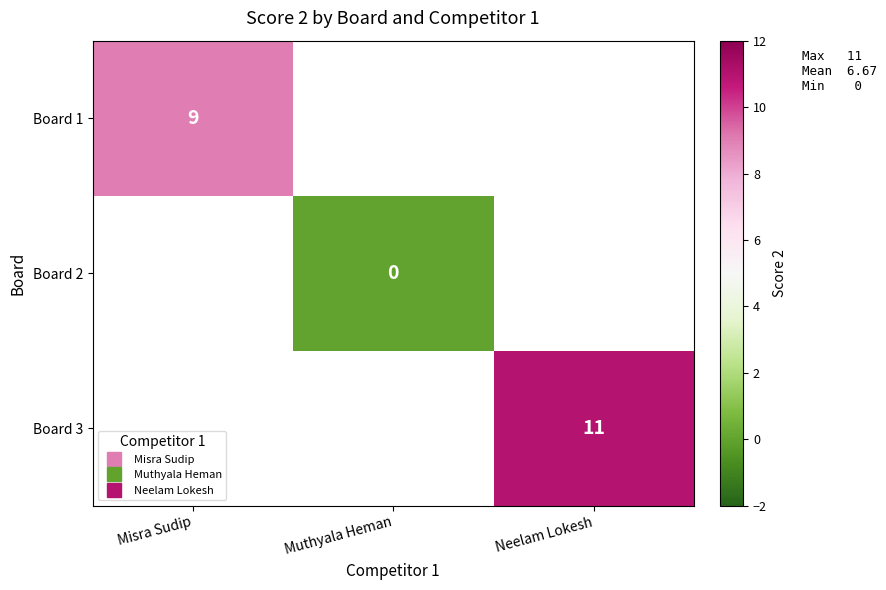

At how many categories does at least one series exceed 7?

2